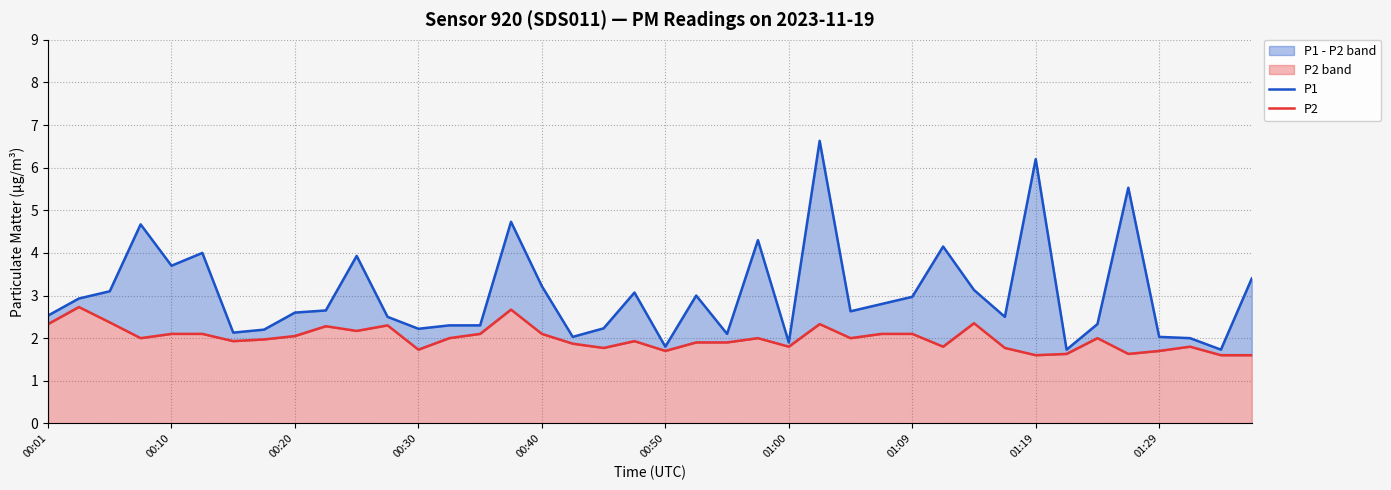

Rank the series by their average value, from highest to lowest.

P1, P2